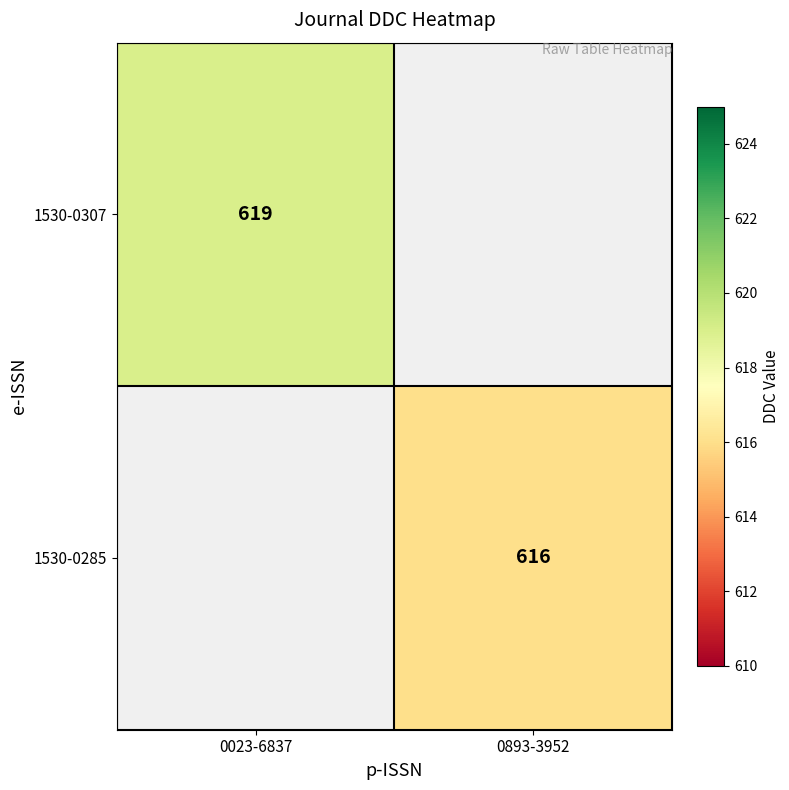

How many series are shown in this chart?

2